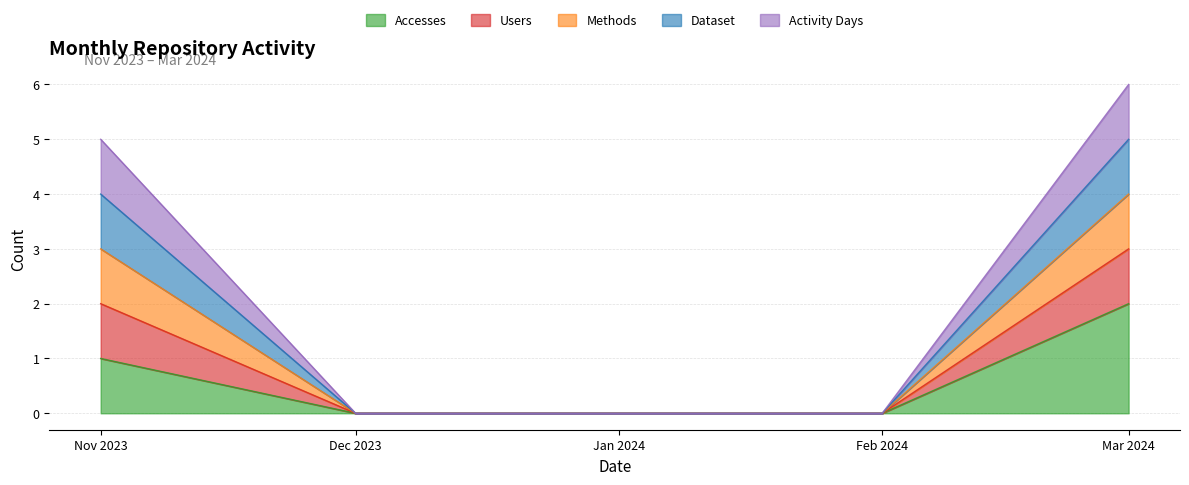

What is the maximum value for Accesses?

2